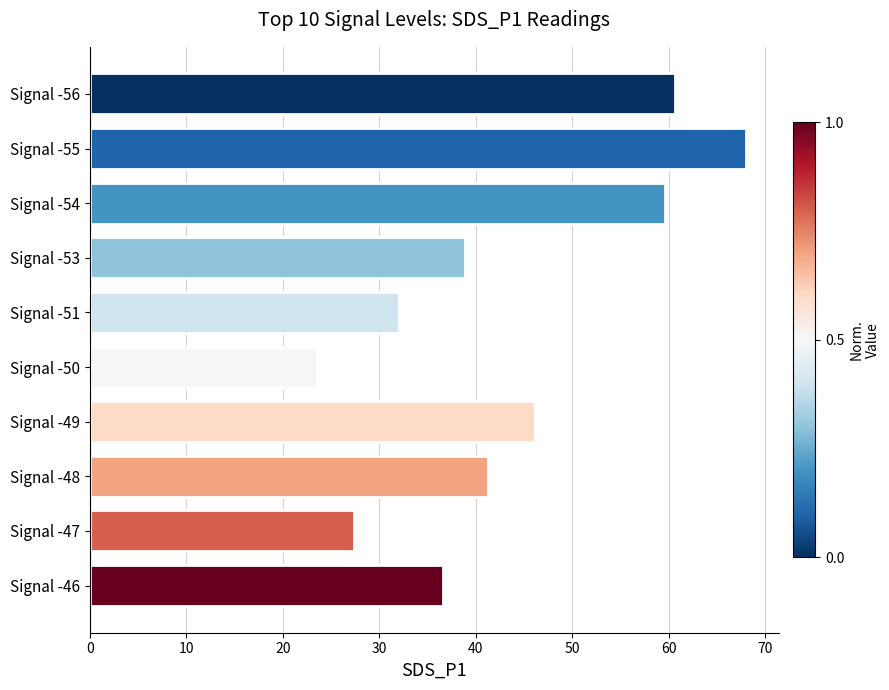

Where is the data nearest to the value 45?

Signal -49